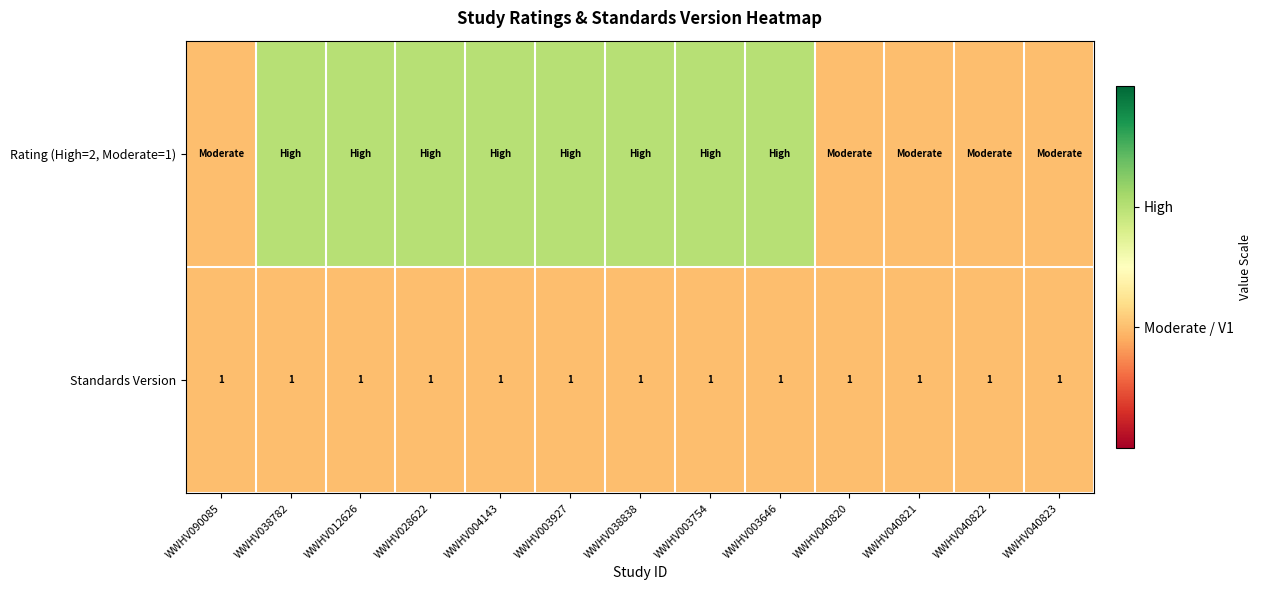

The value of Standards Version at WWHV003927 is 1. True or false?

True